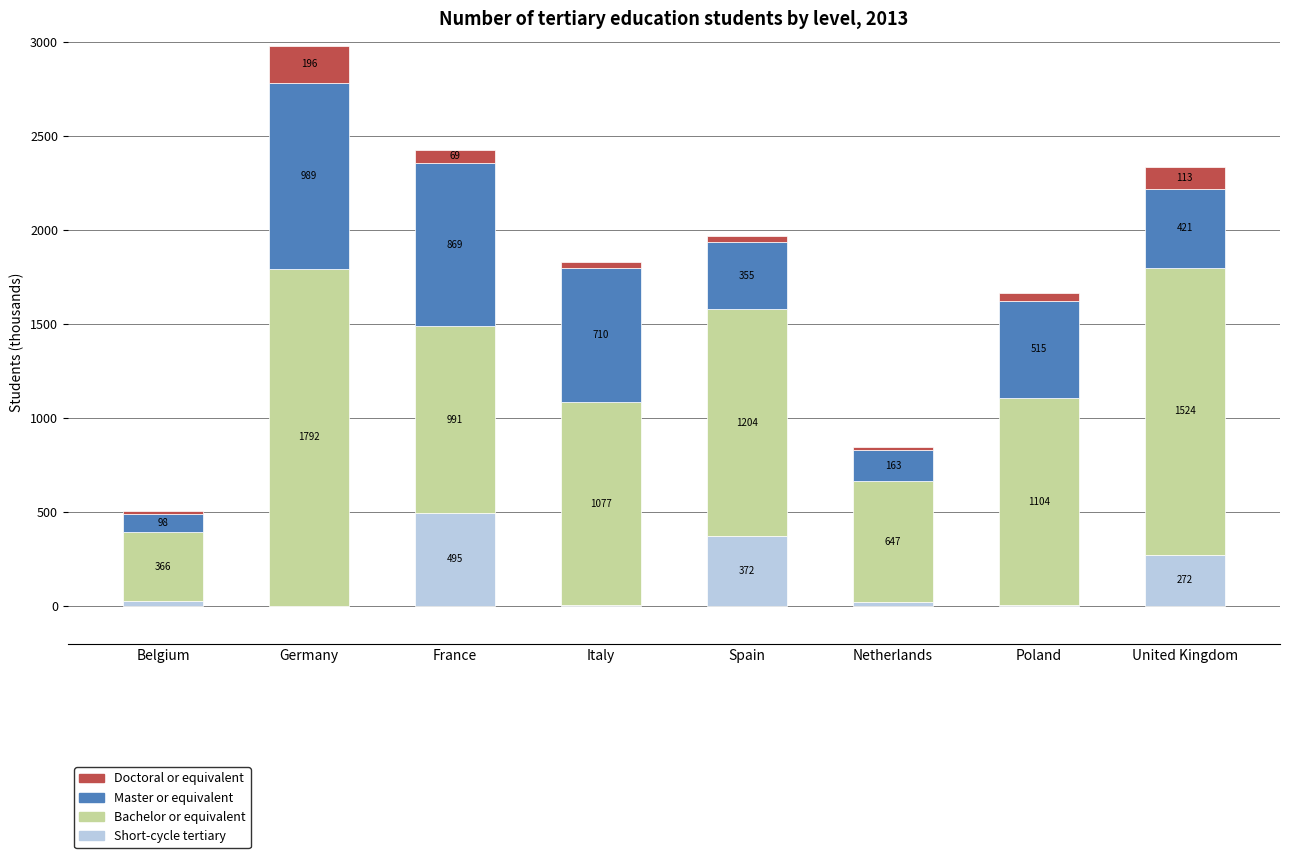

What is the maximum value for Short-cycle tertiary?

495.5